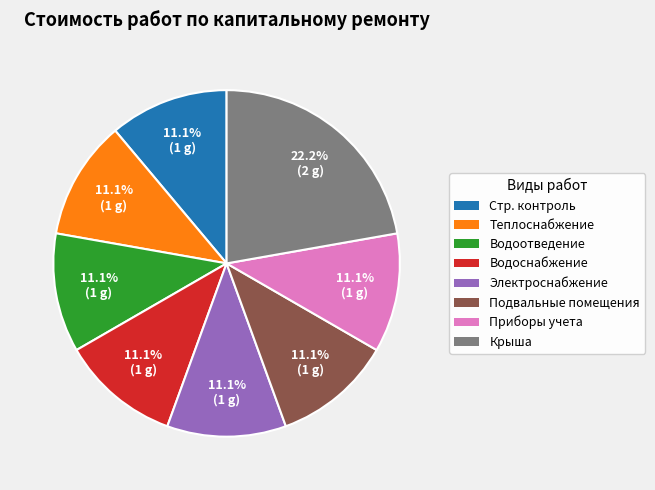

What is the ratio of the value at Подвальные помещения to the value at Стр. контроль?

1.0